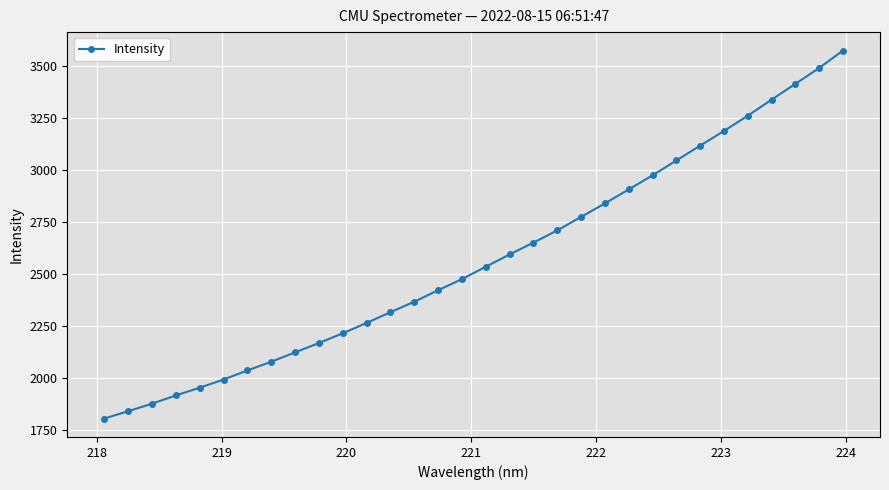

What is the maximum value shown in the chart?

3573.7